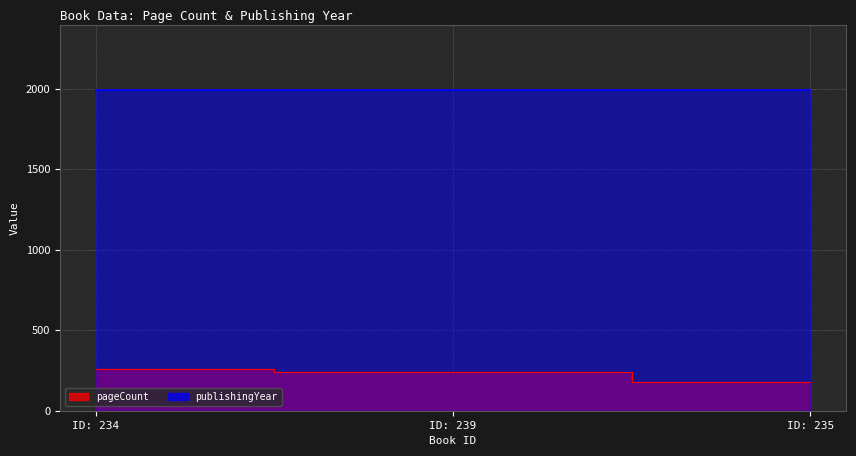

What is the maximum value for pageCount?

256